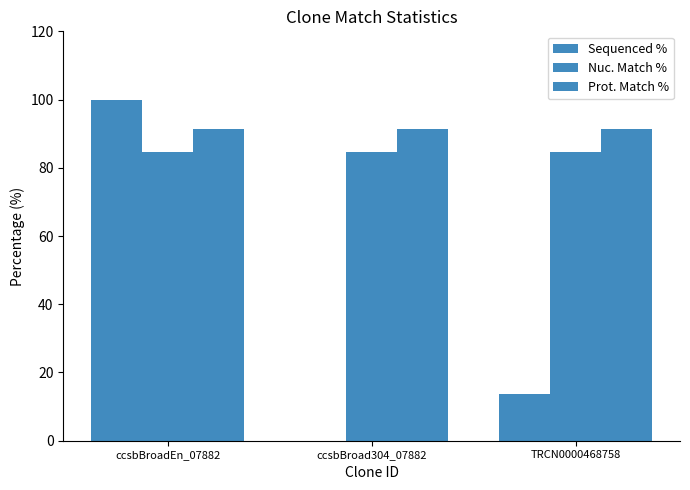

The value of Prot. Match % at ccsbBroad304_07882 is 91.5. True or false?

True